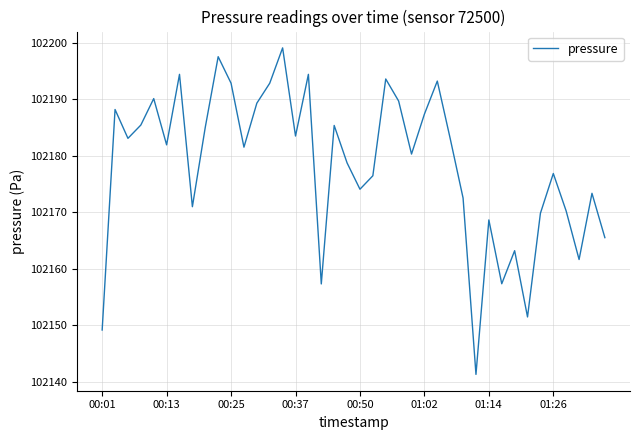

What is the sum of all values?

4087129.7